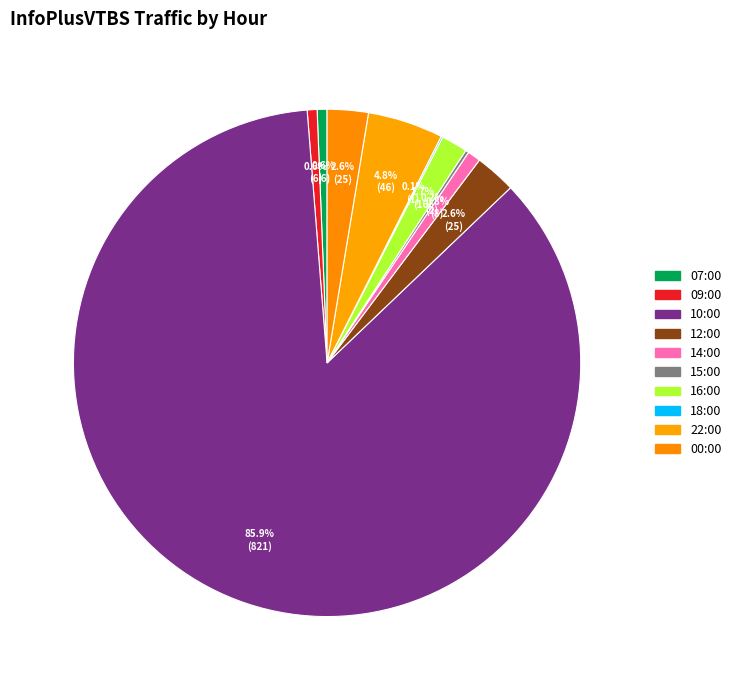

To the nearest percent, what is the difference between the largest and smallest slice percentages?

86%